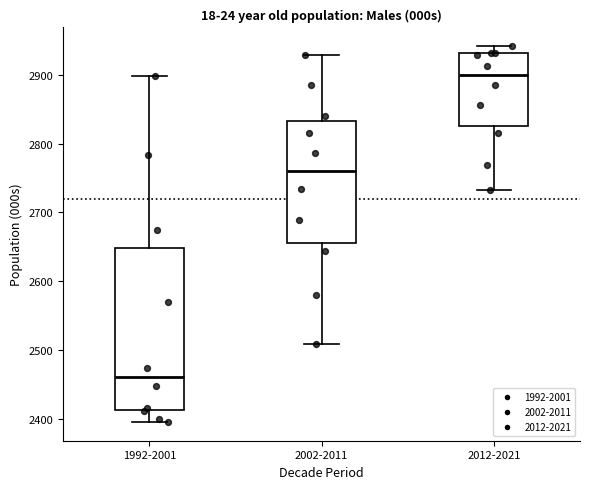

Where is the lower edge of the box for 2012-2021 on the y-axis? The values are not printed on the chart, so give them approximately, as read against the axis.

2830